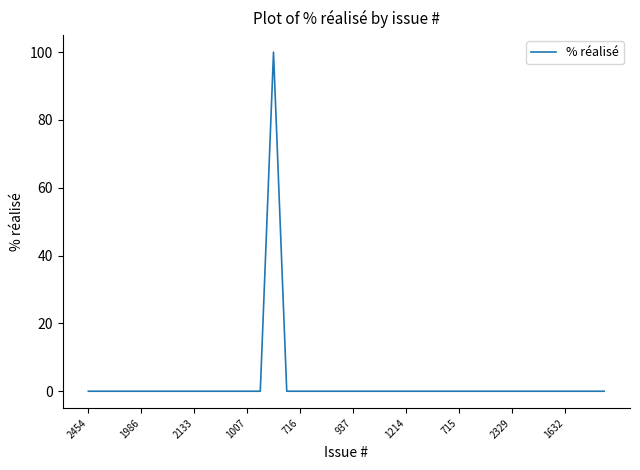

What is the sum of all values?

100